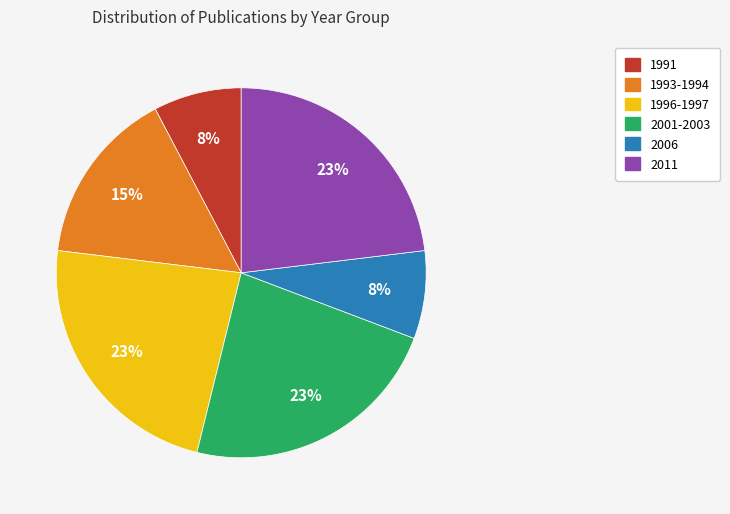

Is there a majority slice in this chart?

No